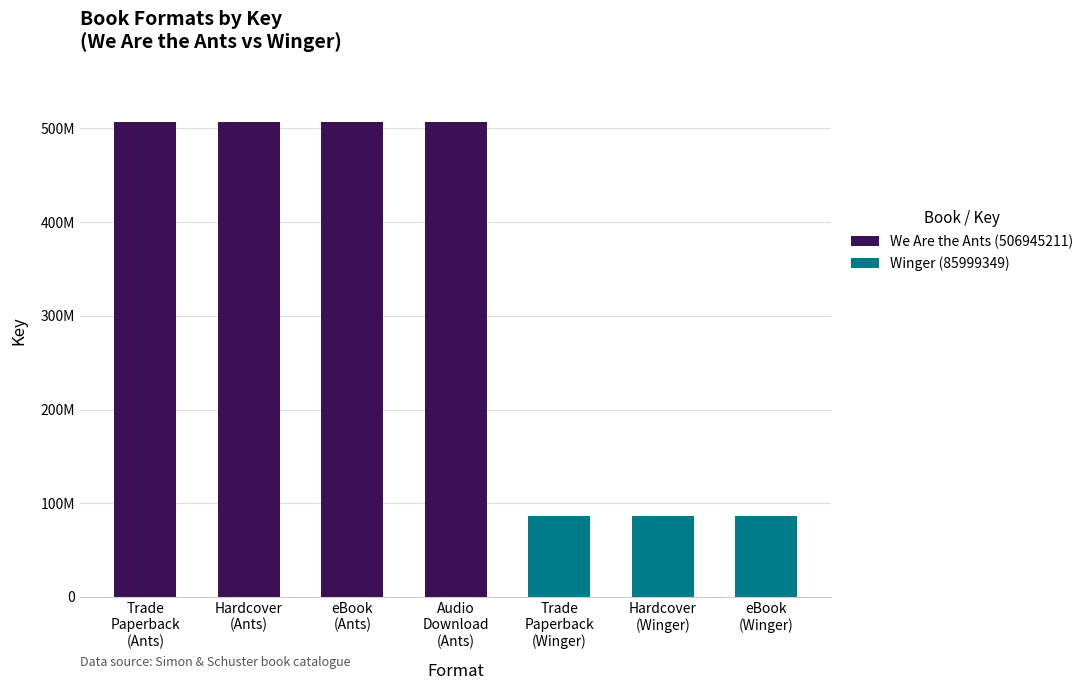

What are all the series names shown in the legend?

We Are the Ants (506945211), Winger (85999349)